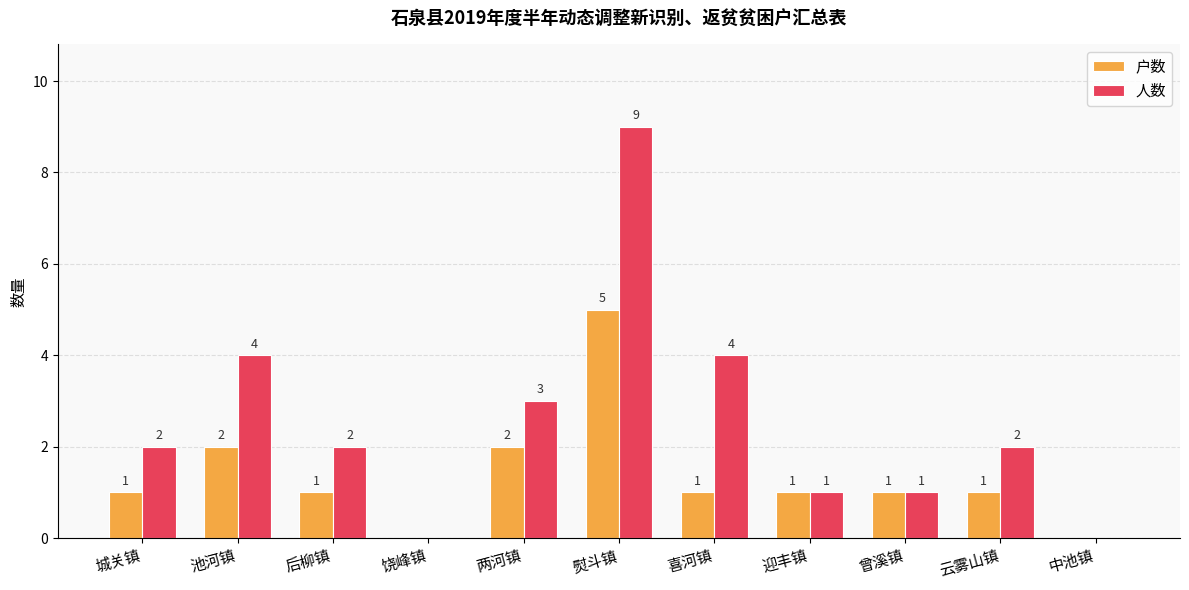

What are all the series names shown in the legend?

户数, 人数